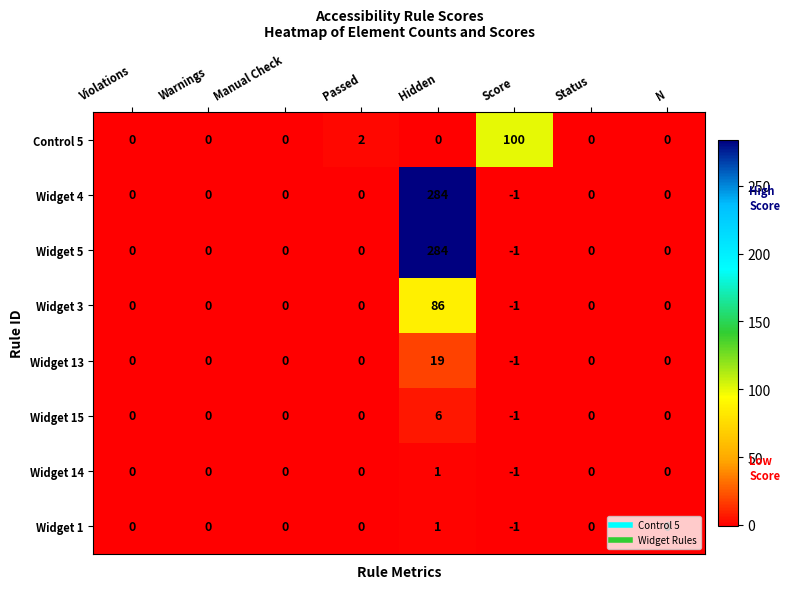

What is the greatest value displayed?

284